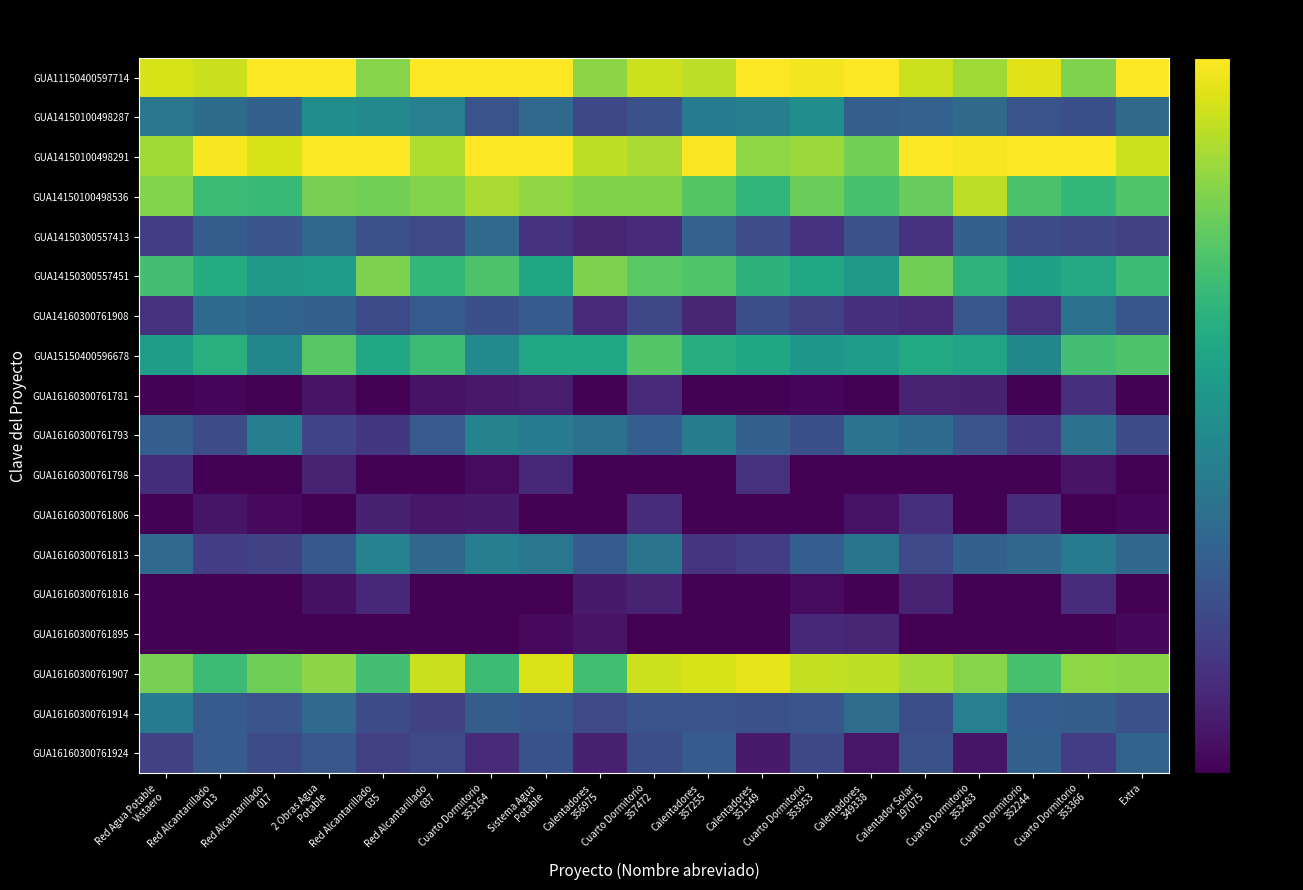

Which category has the lowest value across all series?

Red Agua Potable
Vistaero